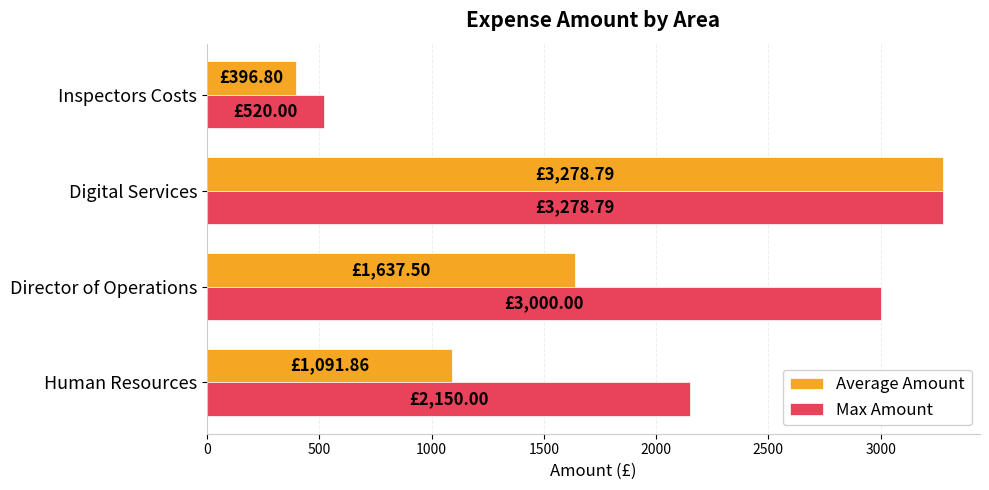

What is the average value of the Average Amount series?

1601.2